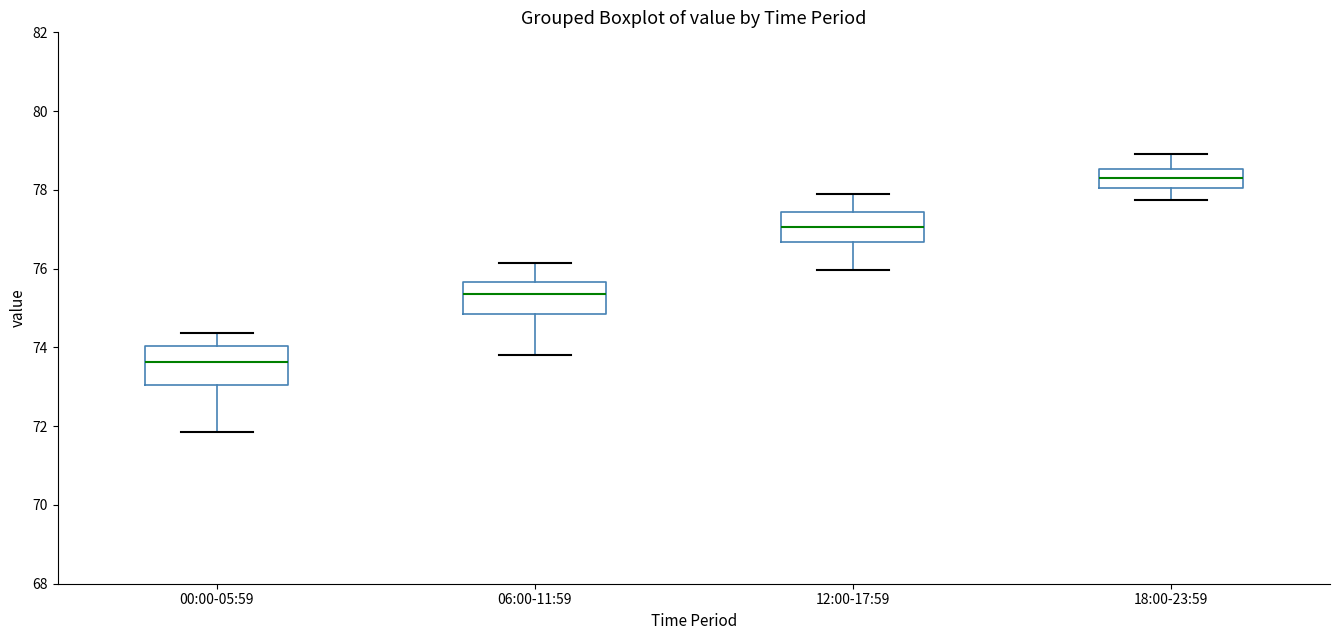

Reading left to right, read every box against the y-axis: the position of its median line, the range the box covers, and the ends of its whiskers. The values are not printed on the chart, so give them approximately, as read against the axis.

00:00-05:59: median 73.6, box 73.0 to 74.0, whiskers 71.8 to 74.4
06:00-11:59: median 75.4, box 74.8 to 75.6, whiskers 73.8 to 76.2
12:00-17:59: median 77.0, box 76.6 to 77.4, whiskers 76.0 to 78.0
18:00-23:59: median 78.2, box 78.0 to 78.6, whiskers 77.8 to 79.0